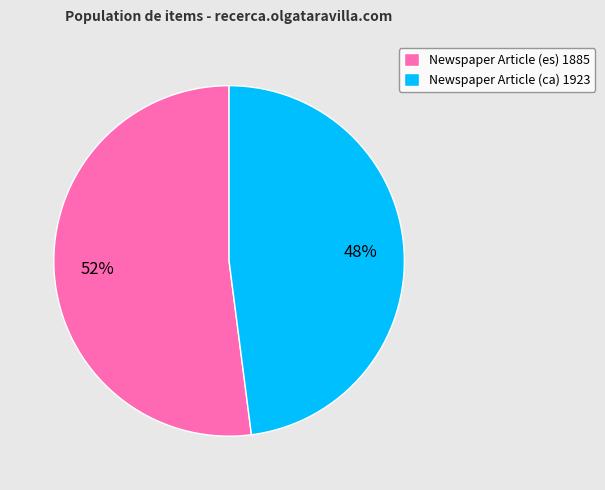

Which has a higher value, Newspaper Article (es) 1885 or Newspaper Article (ca) 1923?

Newspaper Article (es) 1885